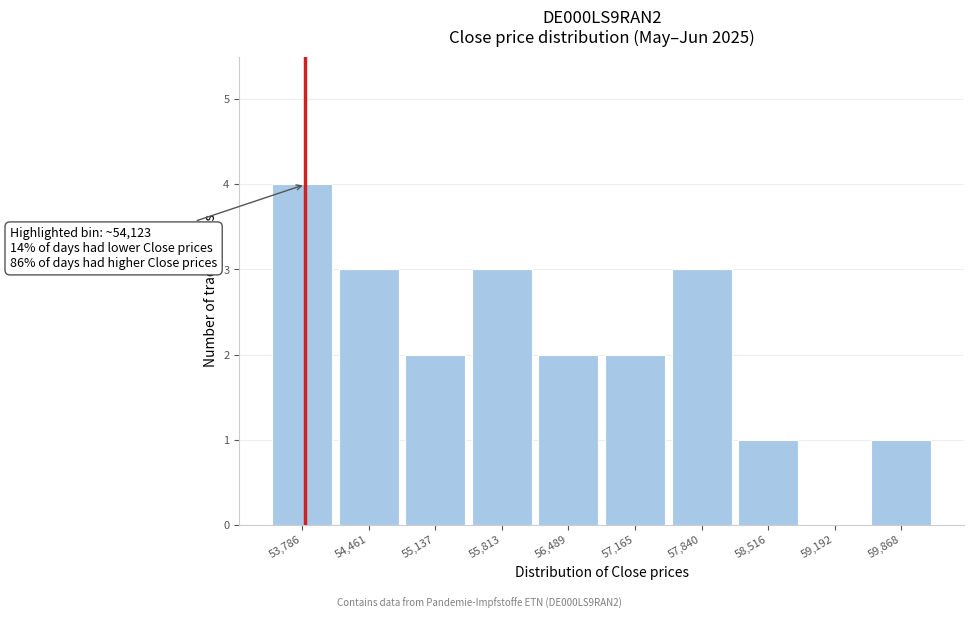

Reading left to right, extract all data points from this chart.

53,786=4	54,461=3	55,137=2	55,813=3	56,489=2	57,165=2	57,840=3	58,516=1	59,192=0	59,868=1